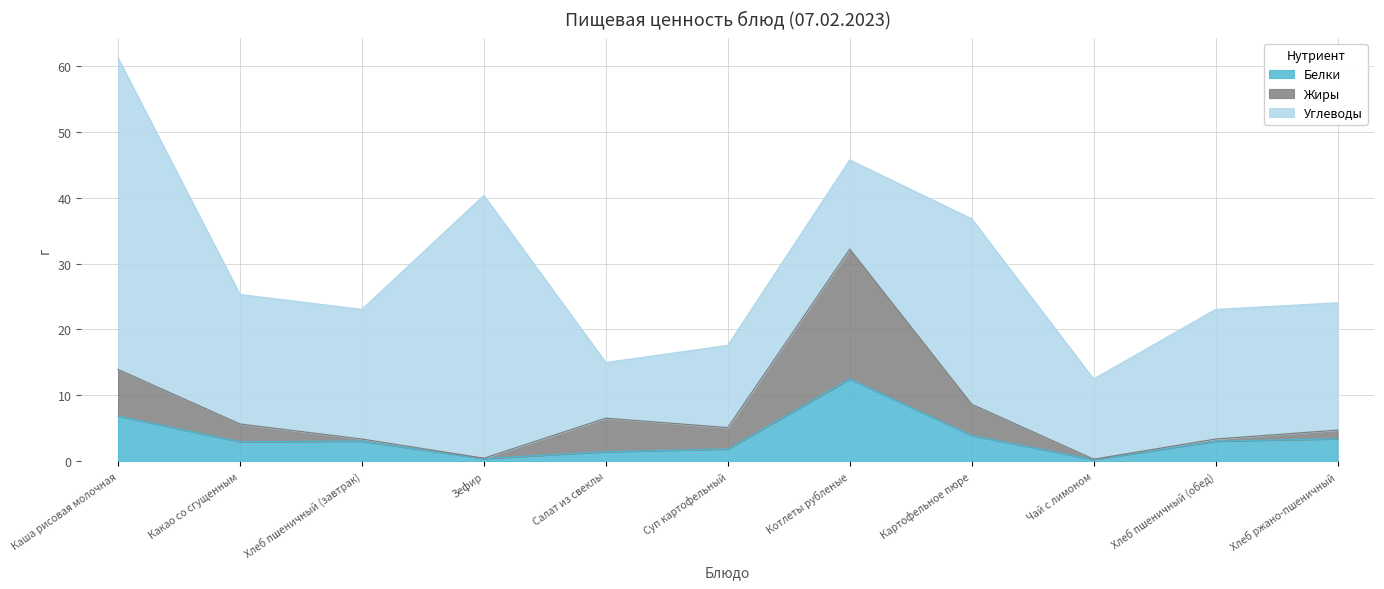

Is it true that Белки equals 0.2 at Чай с лимоном?

True